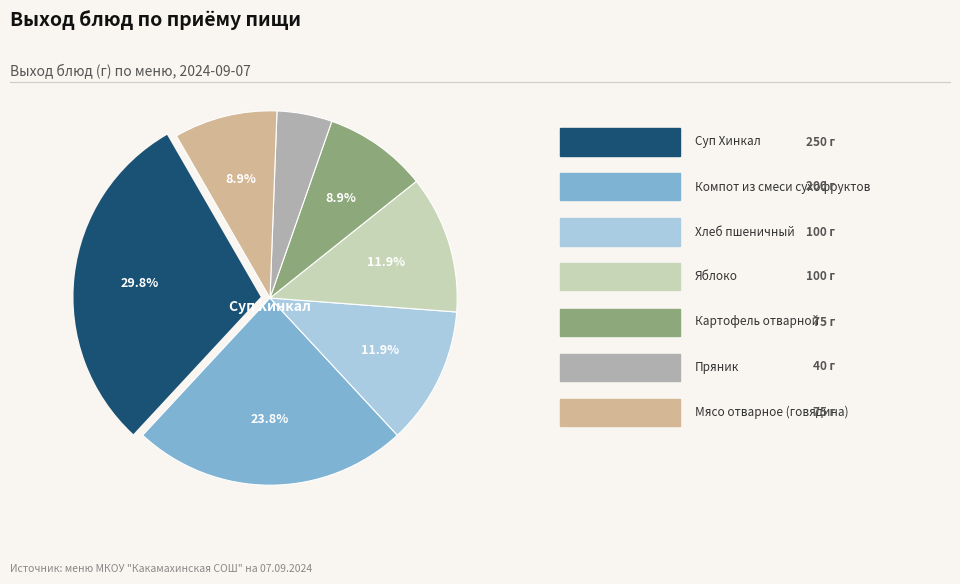

Is there any slice that represents more than half of the pie?

No